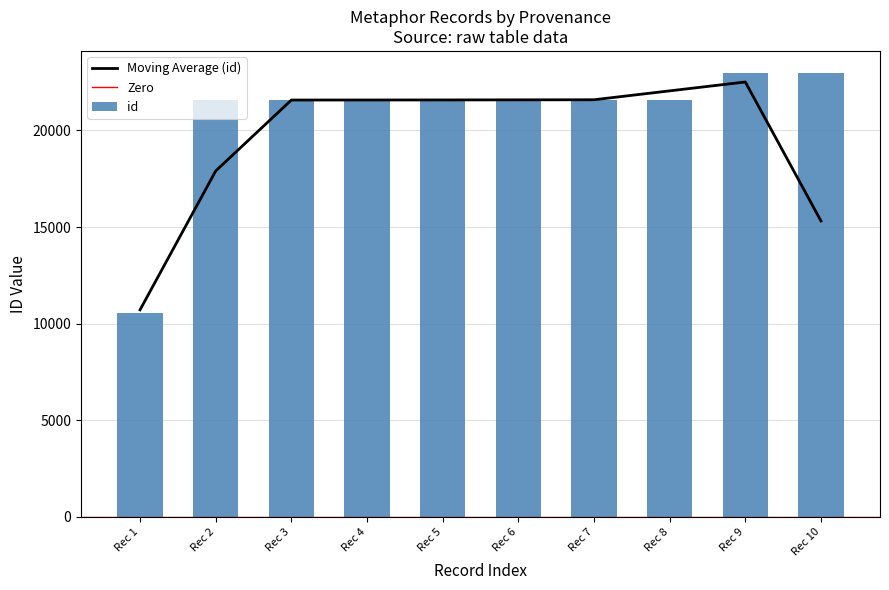

Does the chart contain any negative values?

No